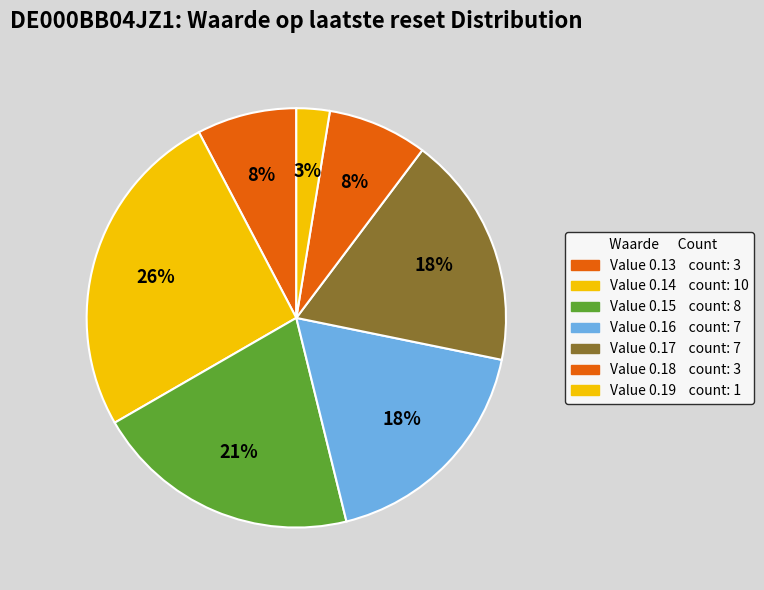

Count the number of slices in the pie.

7